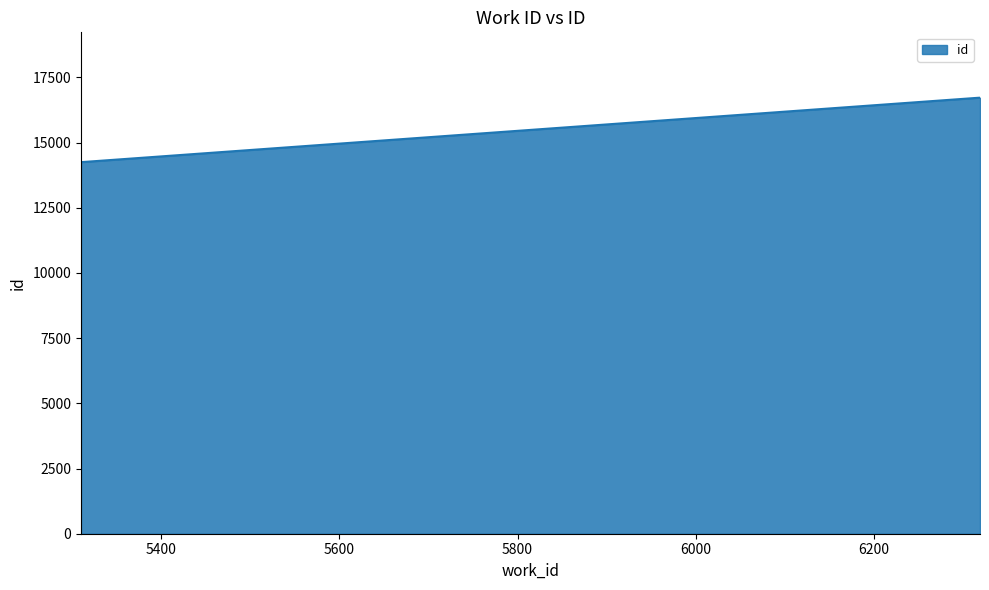

What is the minimum value shown in the chart?

14247